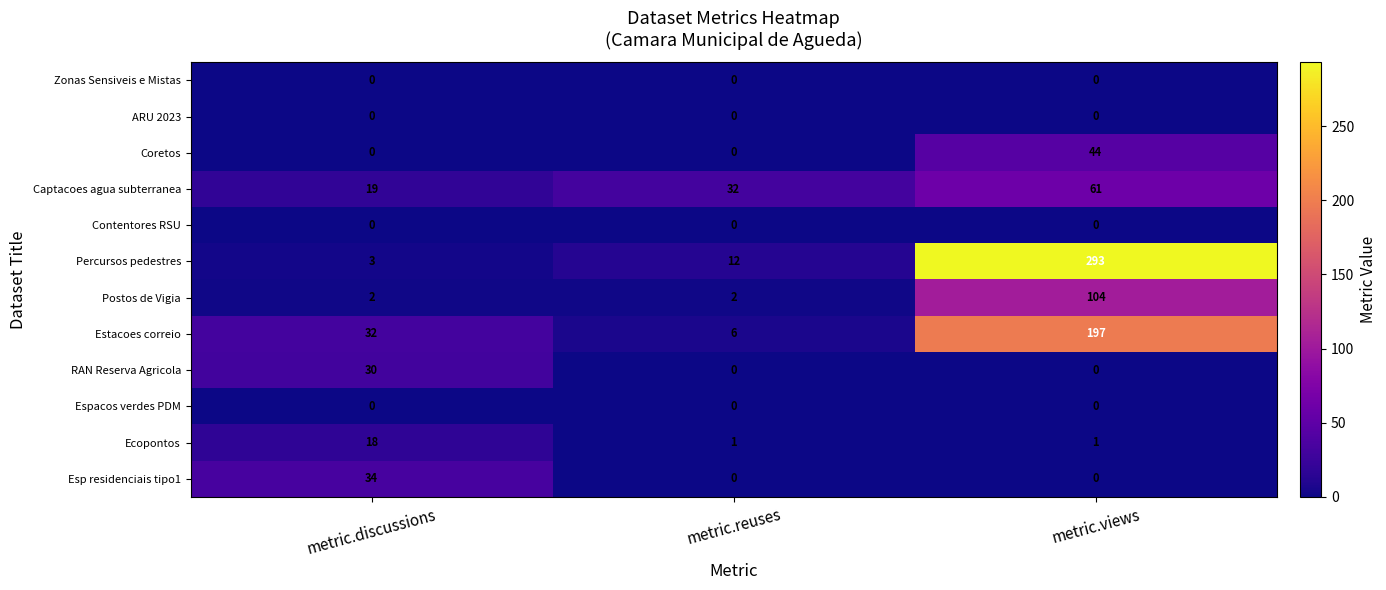

The Captacoes agua subterranea series shows 13 at metric.views. True or false?

False